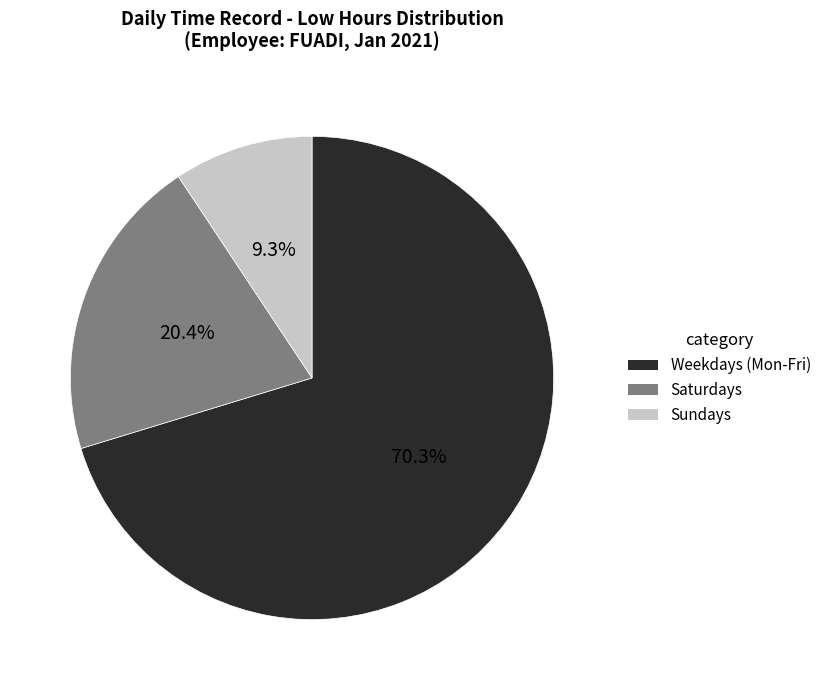

How many segments does this pie chart have?

3